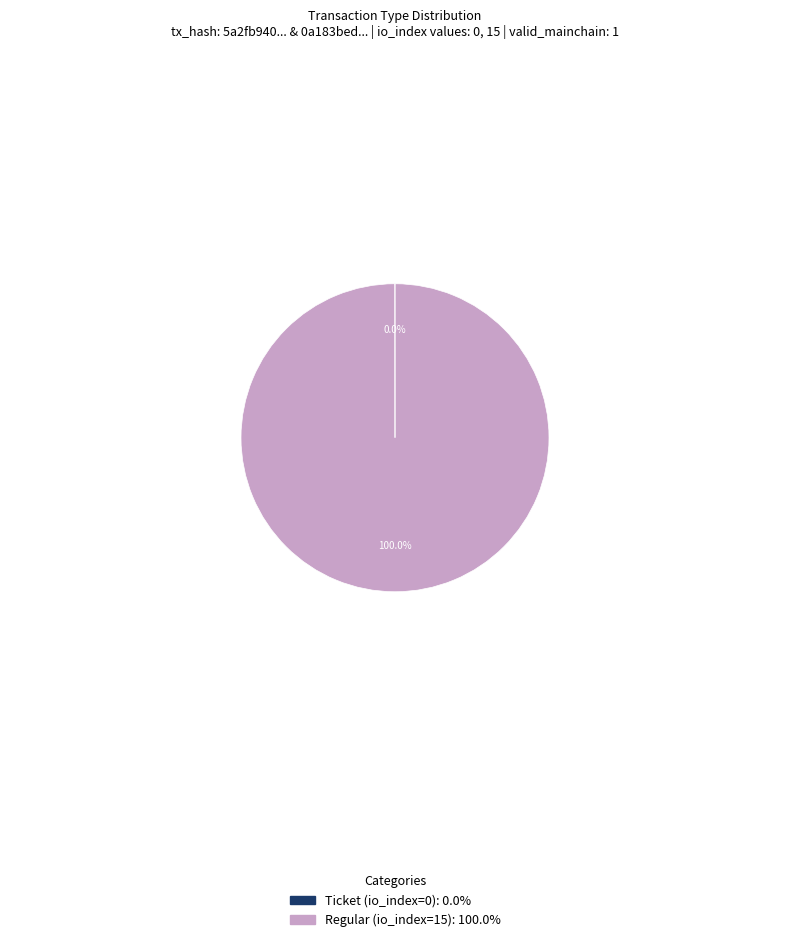

What is the largest slice in the pie chart?

Regular (io_index=15)